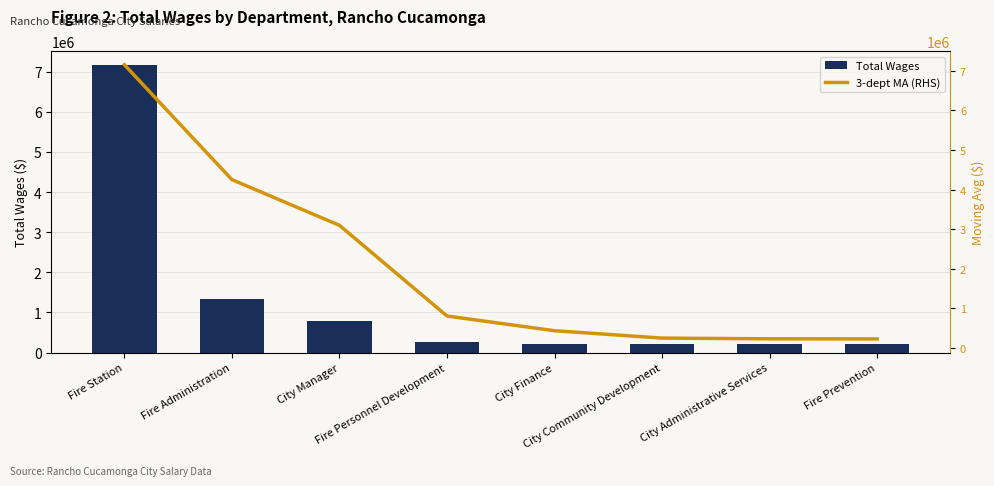

What is the difference between the maximum and minimum values in the Total Wages series?

6938853